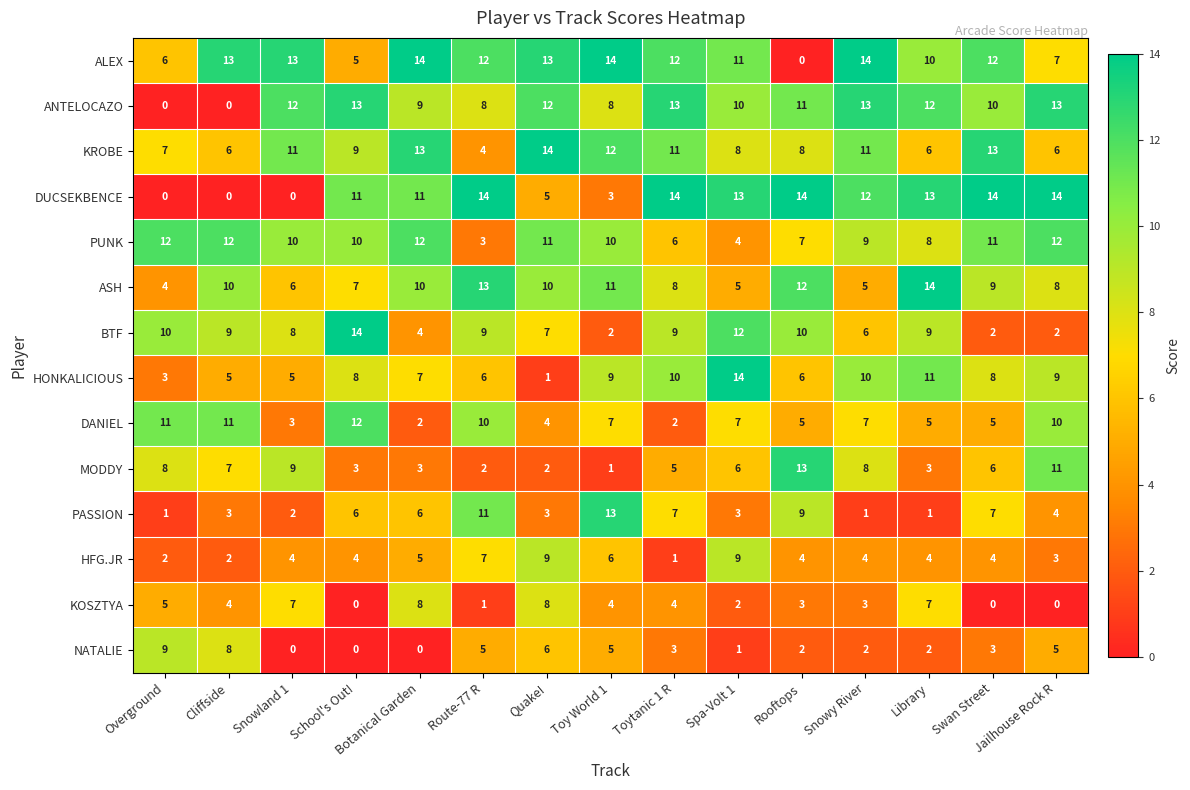

The value of BTF at Jailhouse Rock R is 2. True or false?

True